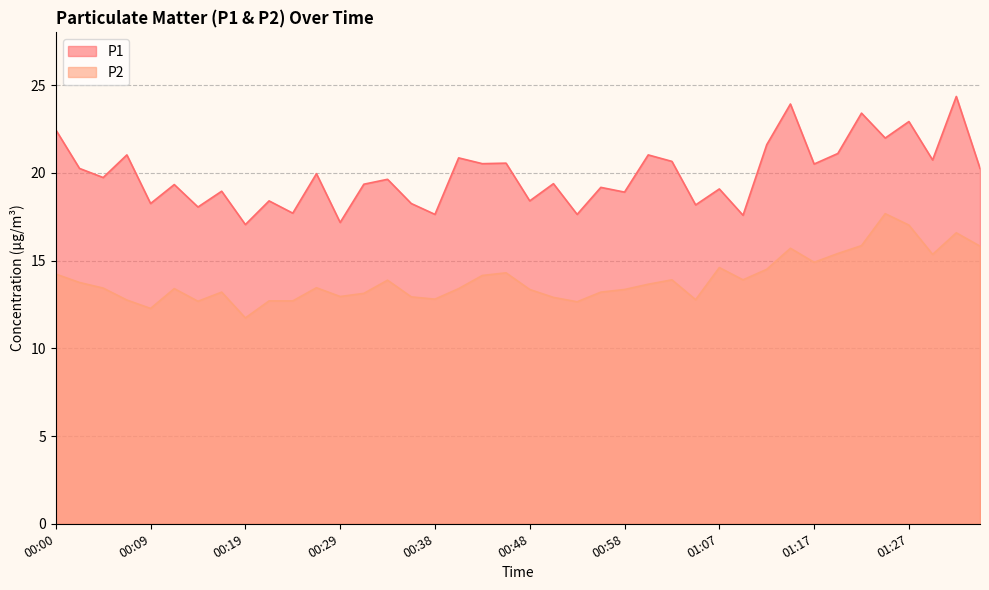

What is the label of the 22nd point from the right?

00:43